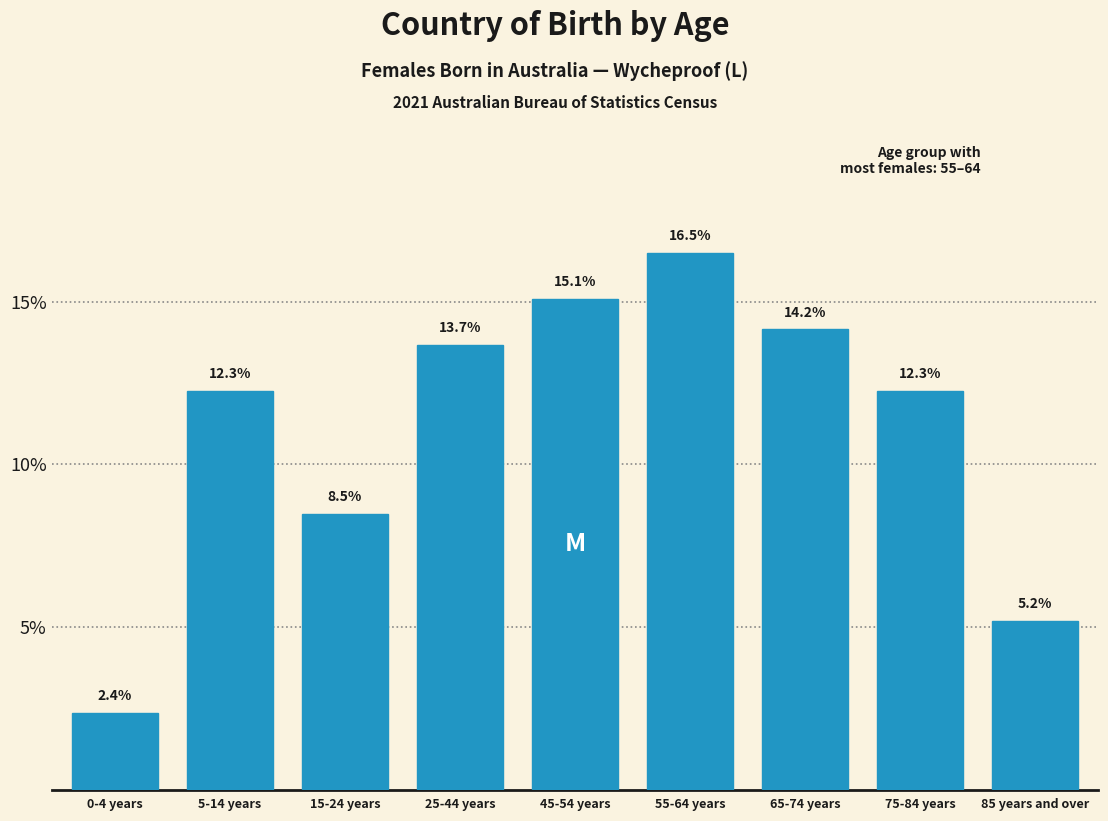

Reading right to left, transcribe all the data shown in this chart.

85 years and over=5.2	75-84 years=12.3	65-74 years=14.2	55-64 years=16.5	45-54 years=15.1	25-44 years=13.7	15-24 years=8.5	5-14 years=12.3	0-4 years=2.4